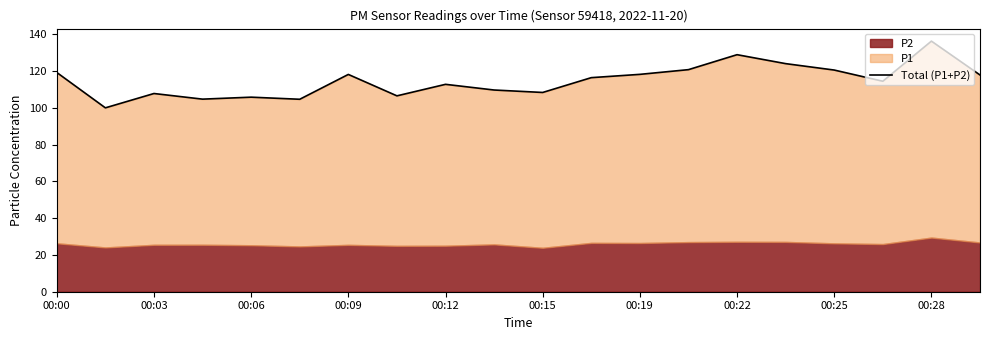

Is it true that the value at 00:09 is 60.4?

False